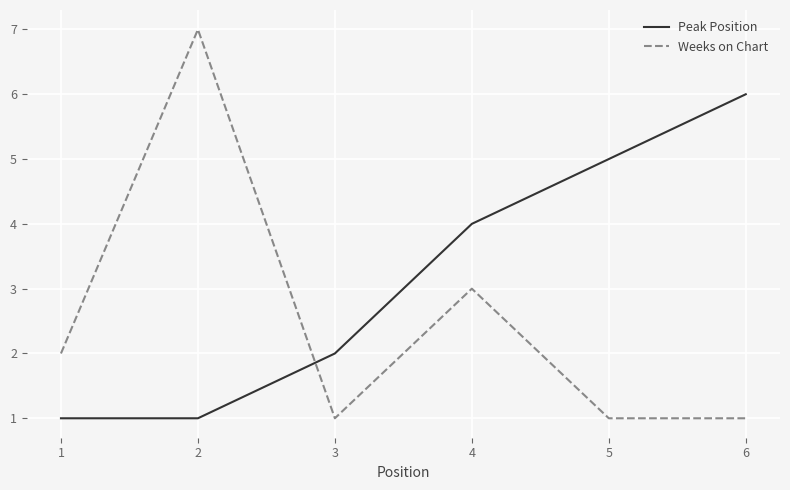

Which series changed the most between 3 and 5?

Peak Position